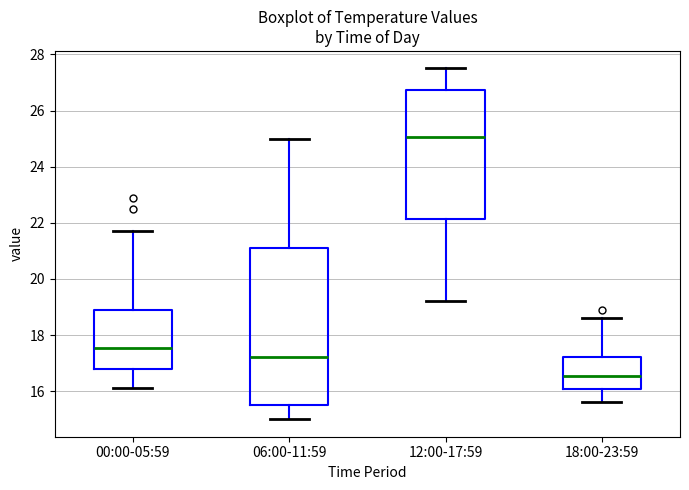

Which box is the tallest, from its lower edge to its upper edge?

06:00-11:59